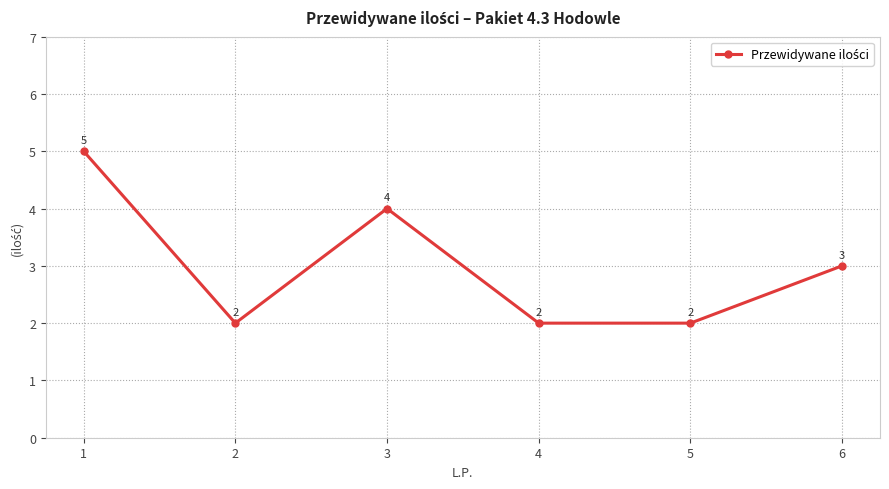

Reading left to right, what are all the values shown in this chart?

5	2	4	2	2	3